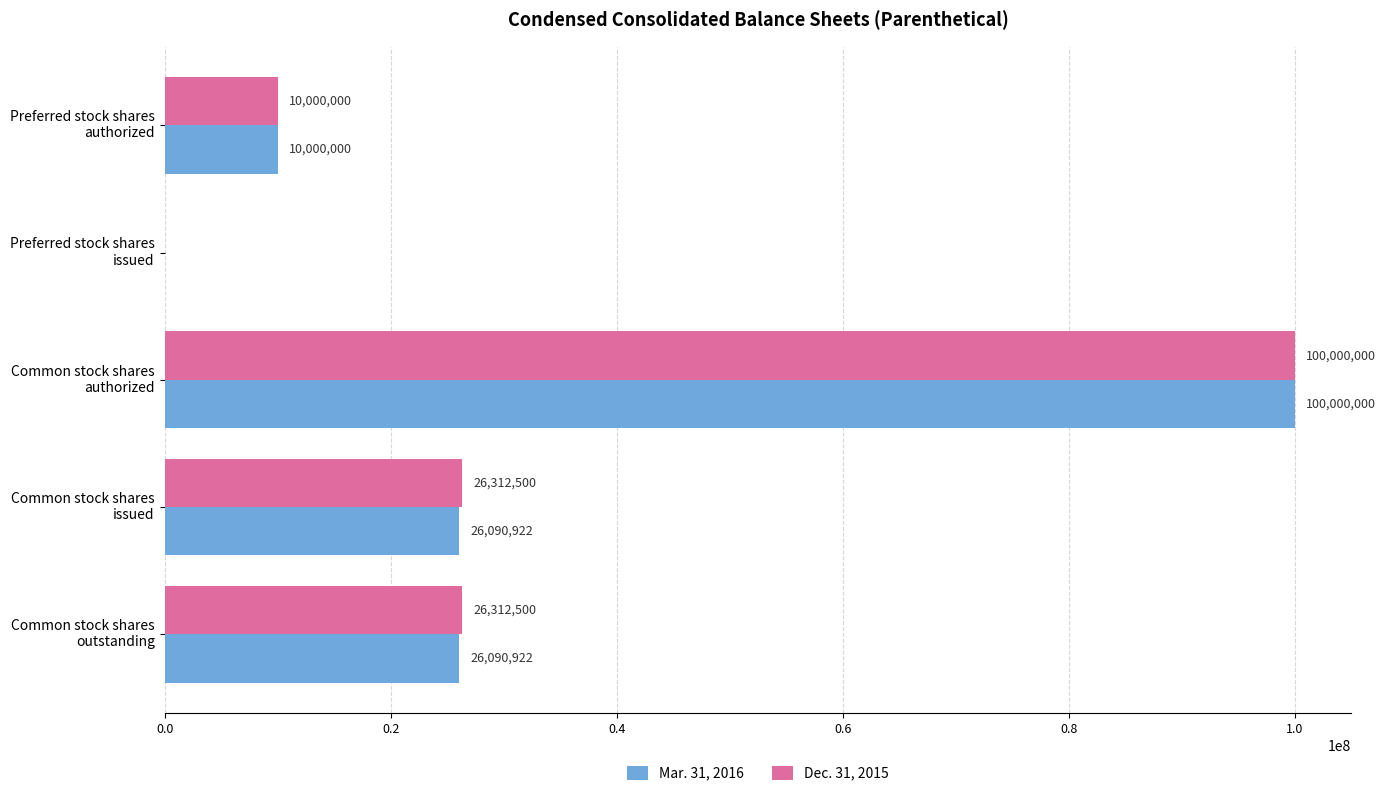

Which series has the largest total across all categories?

Dec. 31, 2015